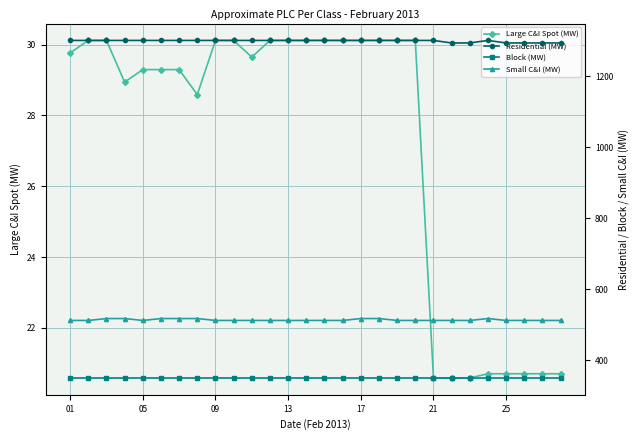

What is the minimum value for Large C&I Spot (MW)?

20.6